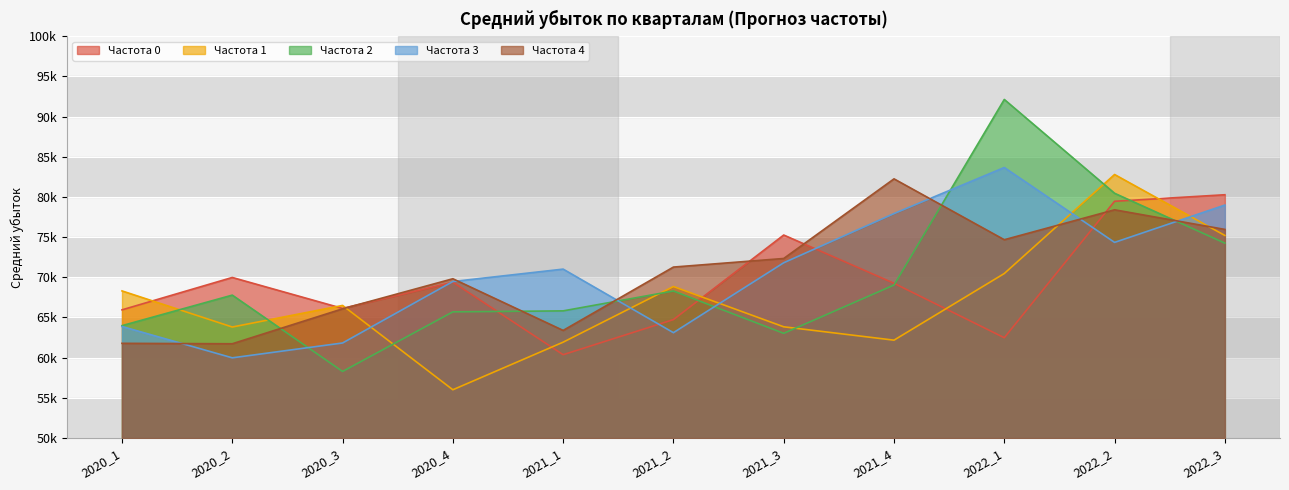

How many lines are shown in the chart?

5